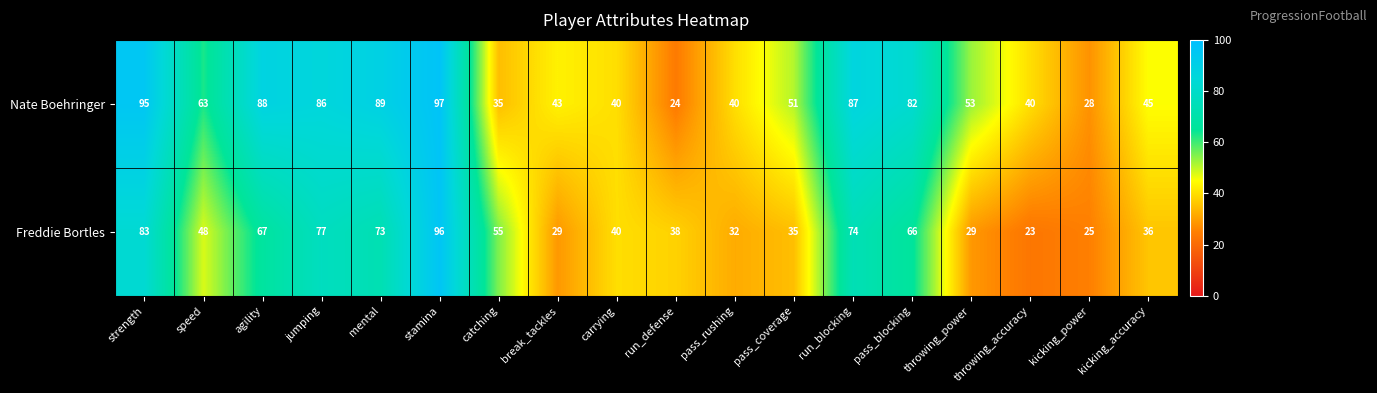

Rank the series by their average value, from highest to lowest.

Nate Boehringer, Freddie Bortles